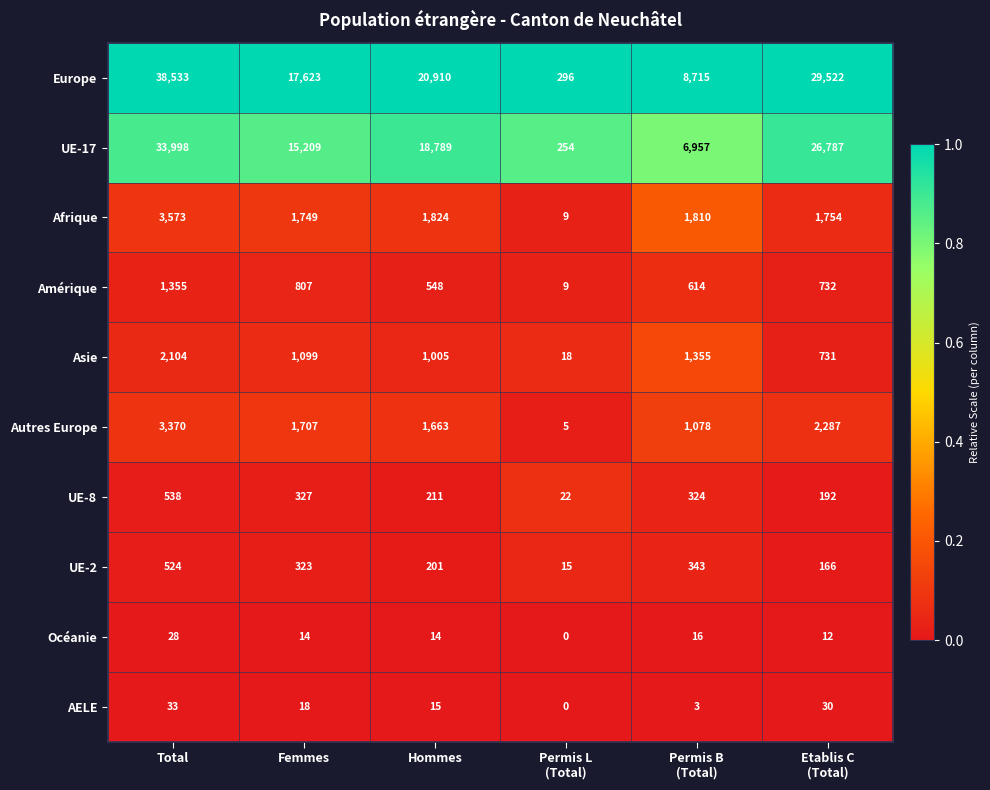

Which series has the widest spread of values?

Europe